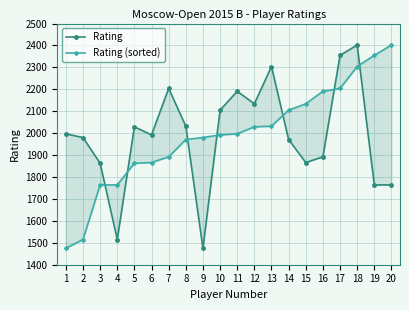

How many lines are shown in the chart?

2